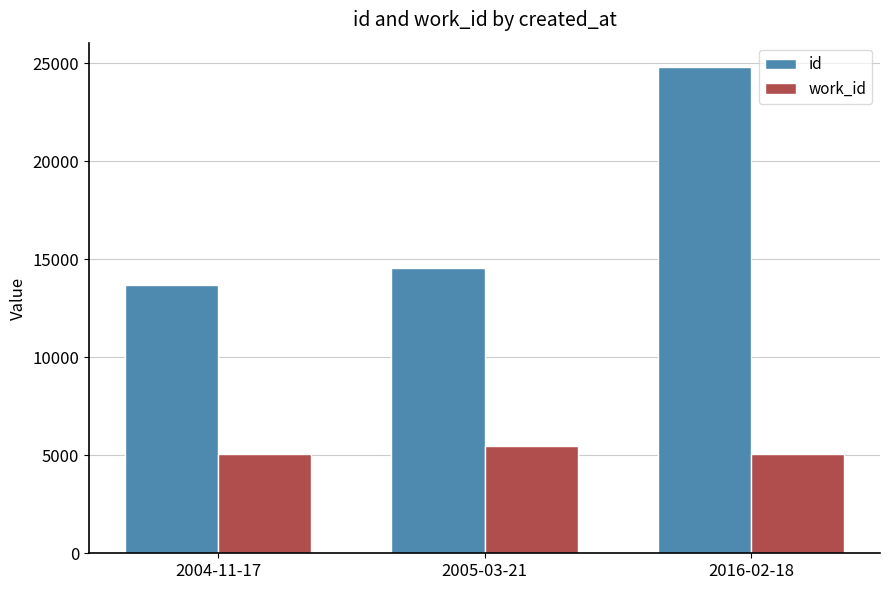

What is the label of the 3rd bar from the left?

2016-02-18